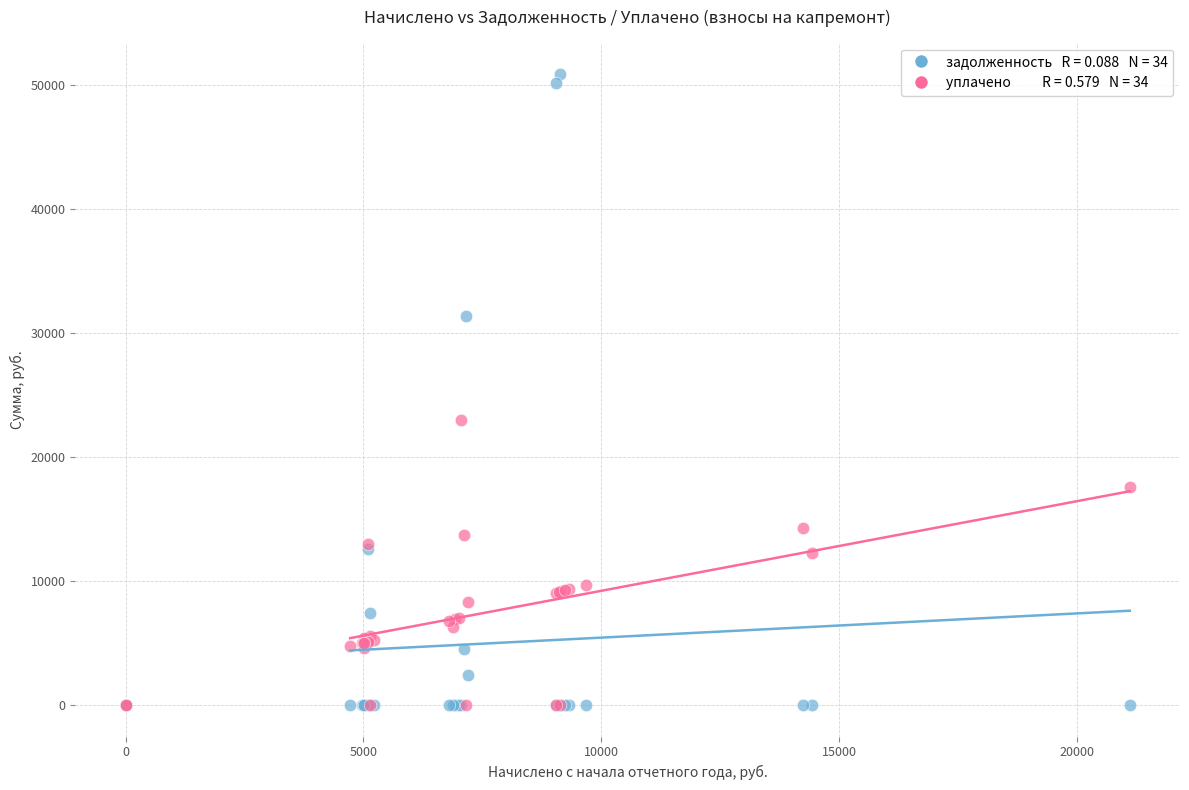

Across all series, what Y value is closest to 25417?

22965.7